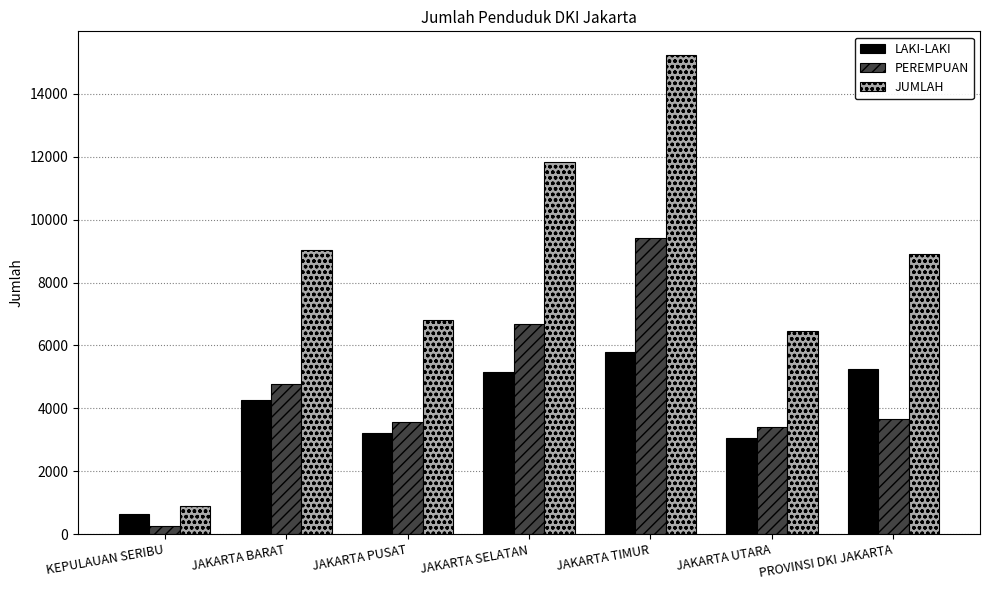

Which category has the highest value across all series?

JAKARTA TIMUR